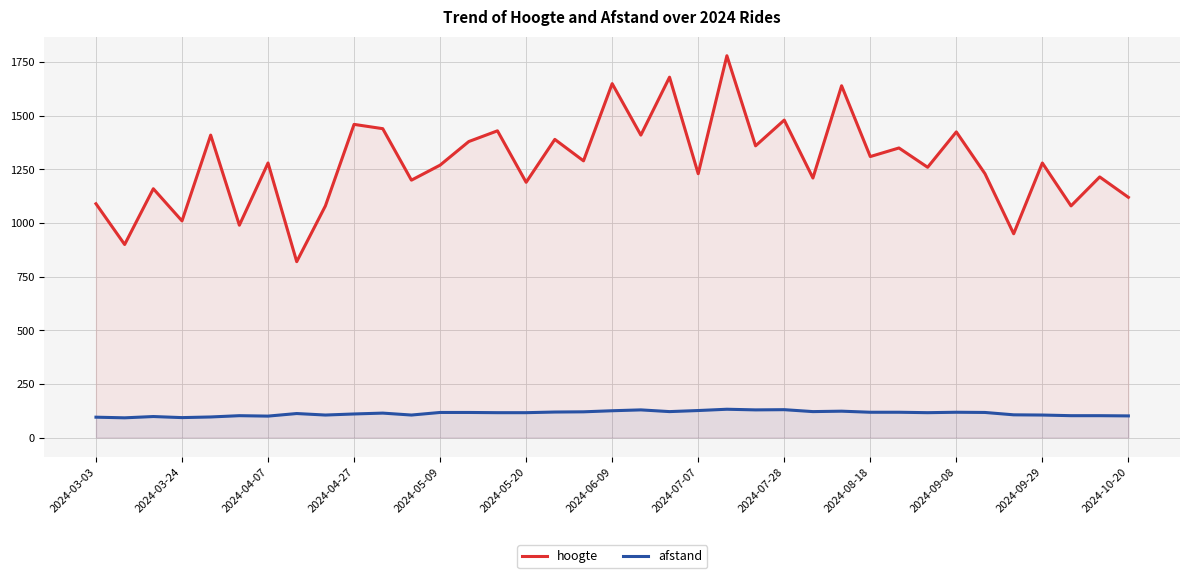

True or false: afstand and hoogte intersect in this chart.

False